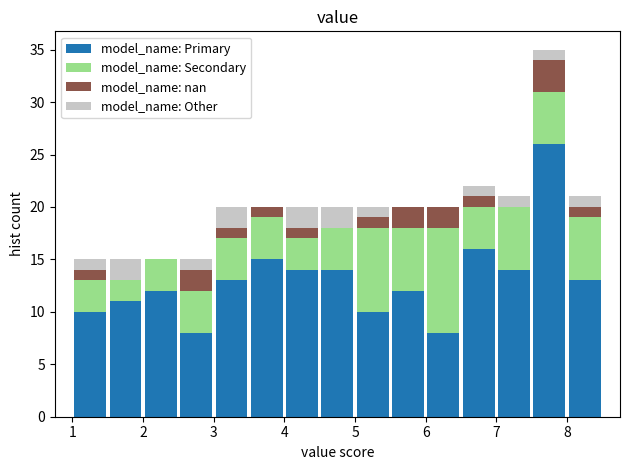

Reading left to right, transcribe this chart: for each stacked bar, give the range it covers on the x-axis and its total height. The values are not printed on the chart, so give them approximately, as read against the axis.

1.0 to 1.5: 15
1.5 to 2.0: 15
2.0 to 2.5: 15
2.5 to 3.0: 15
3.0 to 3.5: 20
3.5 to 4.0: 20
4.0 to 4.5: 20
4.5 to 5.0: 20
5.0 to 5.5: 20
5.5 to 6.0: 20
6.0 to 6.5: 20
6.5 to 7.0: 22
7.0 to 7.5: 21
7.5 to 8.0: 35
8.0 to 8.5: 21